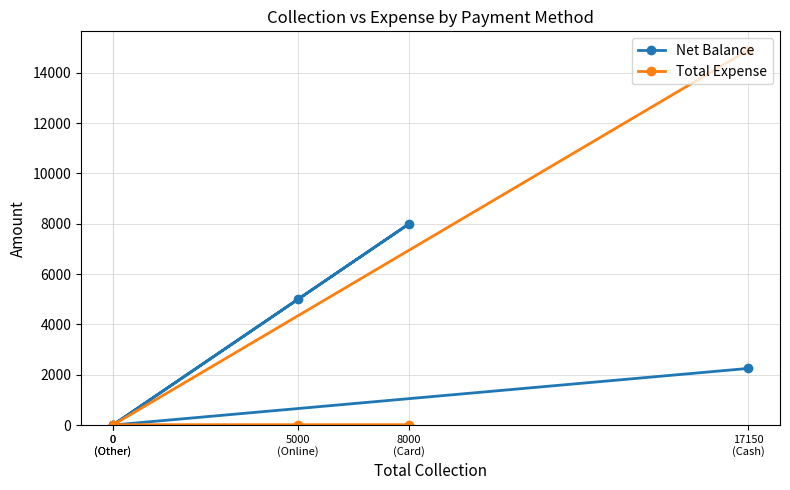

At how many categories does at least one series exceed 6013?

2